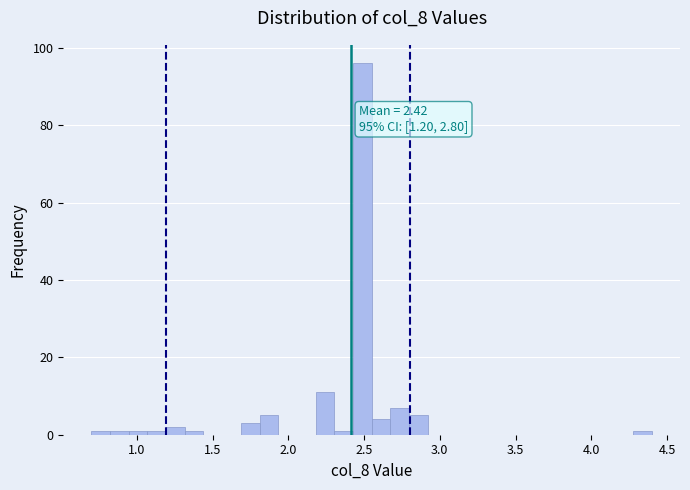

Read against the x-axis, roughly where is the centre of the tallest bar?

2.50